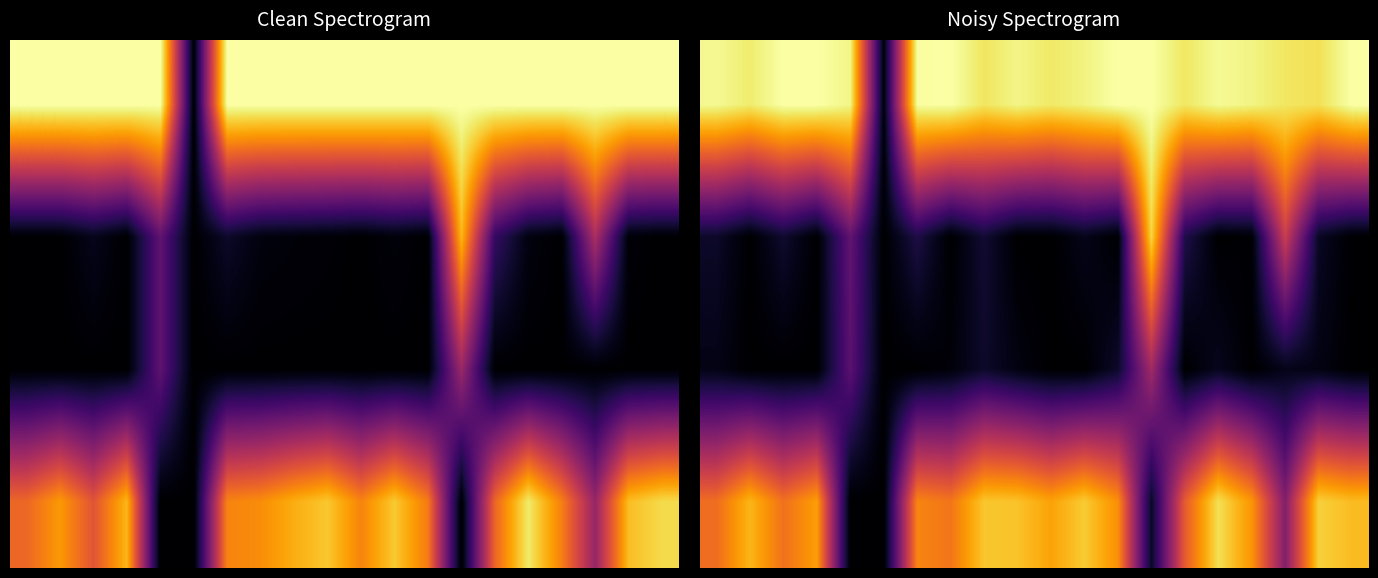

What is the spread (max minus min) of values at 14?

0.9